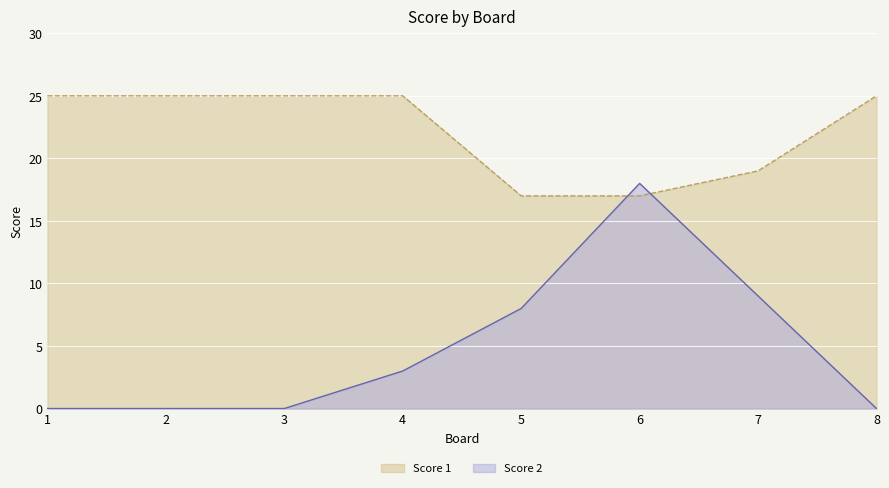

True or false: Score 1 and Score 2 cross at least once.

True